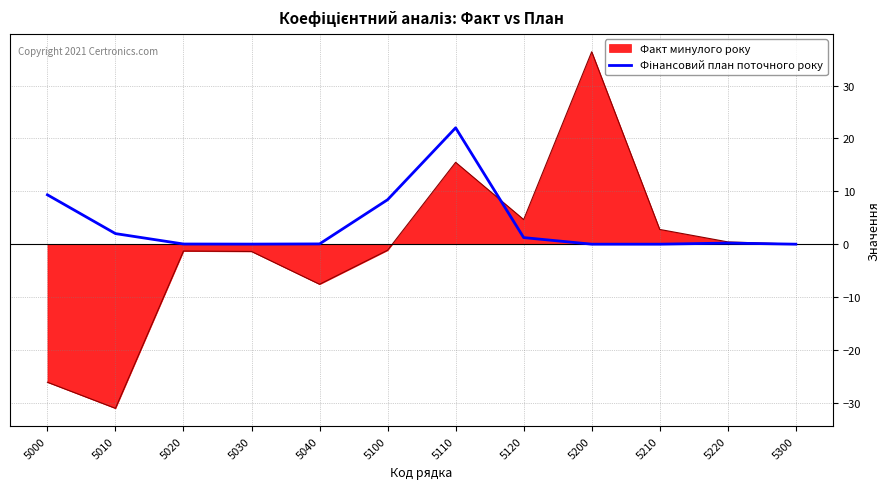

How many lines are shown in the chart?

2